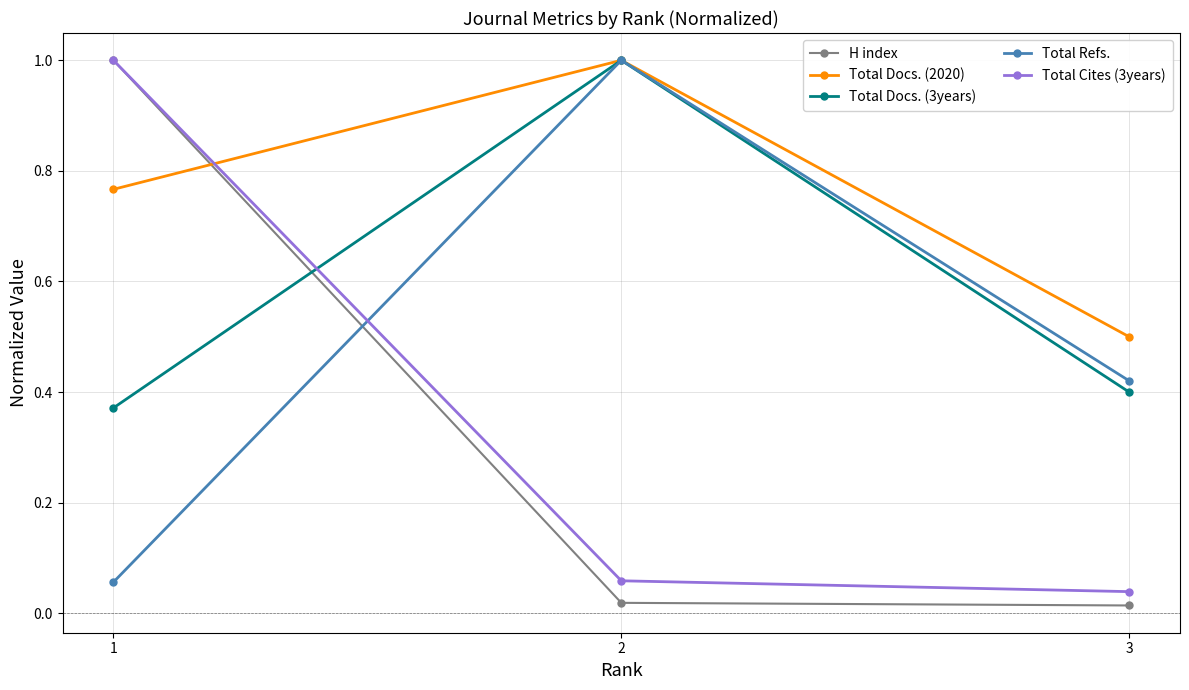

At how many categories does at least one series exceed 0?

3